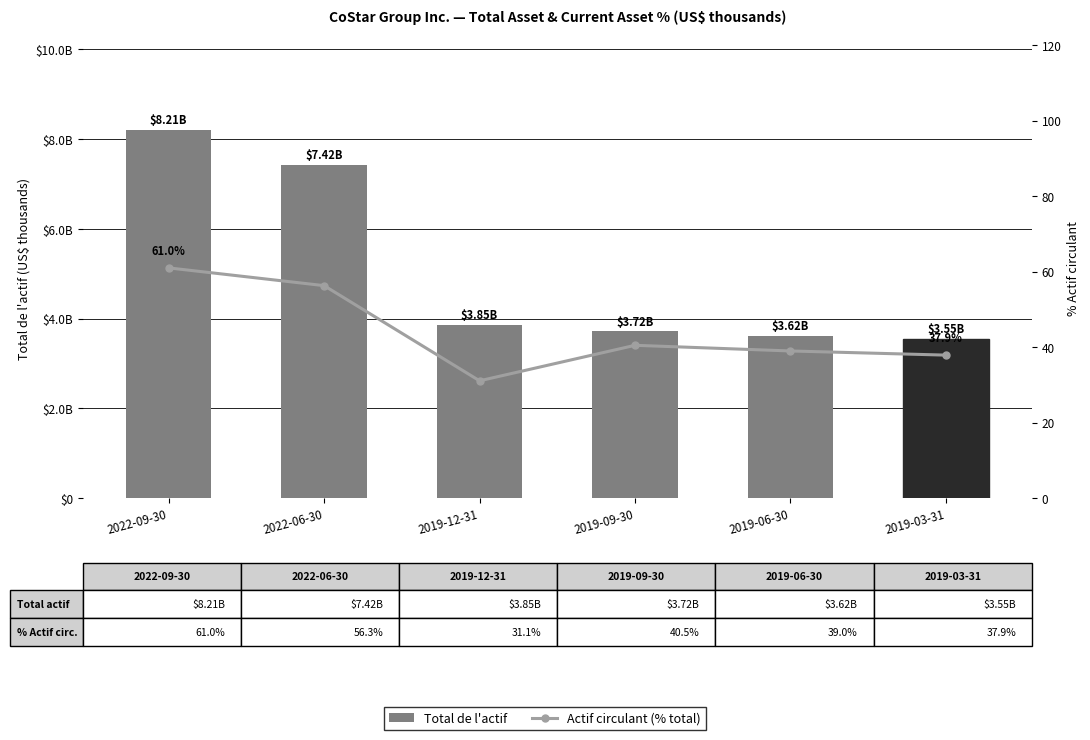

Reading left to right, list all the values displayed in this chart.

Total de l'actif: 2022-09-30=8205863.0	2022-06-30=7420748.0	2019-12-31=3853986.0	2019-09-30=3715391.0	2019-06-30=3620598.0	2019-03-31=3548284.0
Actif circulant (% total): 2022-09-30=61.0	2022-06-30=56.3	2019-12-31=31.1	2019-09-30=40.5	2019-06-30=39.0	2019-03-31=37.9